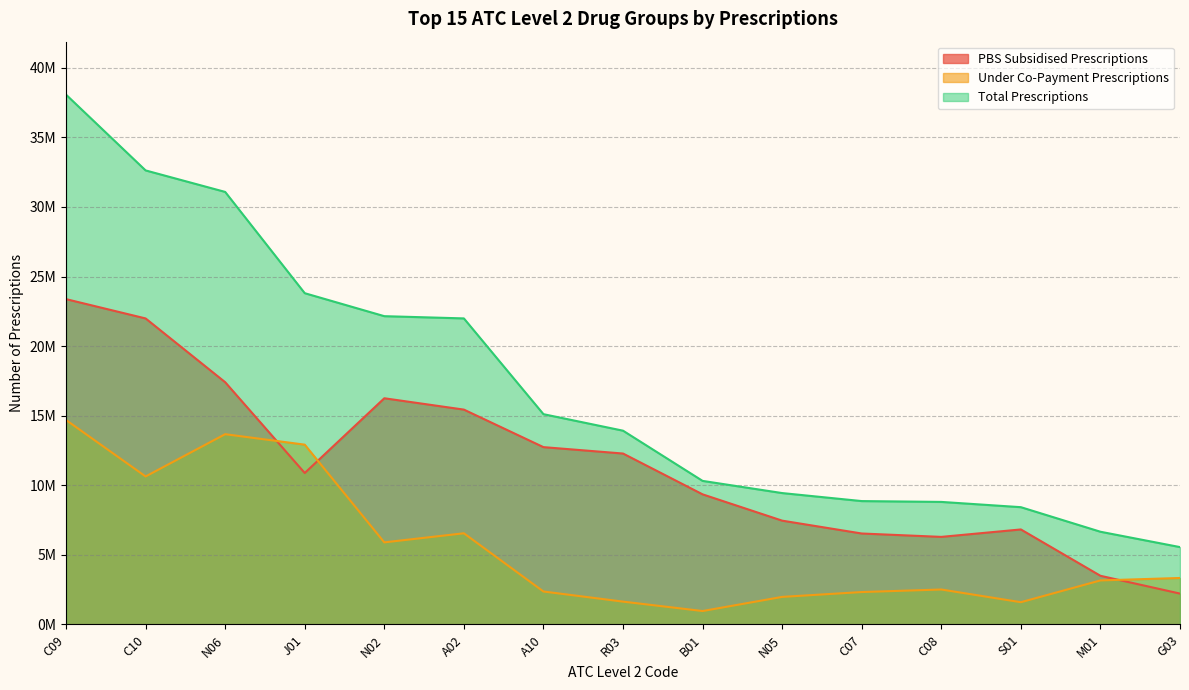

Reading right to left, transcribe all the data shown in this chart.

PBS Subsidised Prescriptions: 2218922	3497680	6827462	6292793	6535711	7459669	9349688	12281965	12741240	15437828	16252593	10883002	17406530	21988272	23375867
Under Co-Payment Prescriptions: 3340083	3165132	1600184	2512803	2329664	1981554	966082	1641774	2368746	6552738	5898504	12919160	13671954	10635103	14691330
Total Prescriptions: 5559005	6662812	8427646	8805596	8865375	9441223	10315770	13923739	15109986	21990566	22151097	23802162	31078484	32623375	38067197